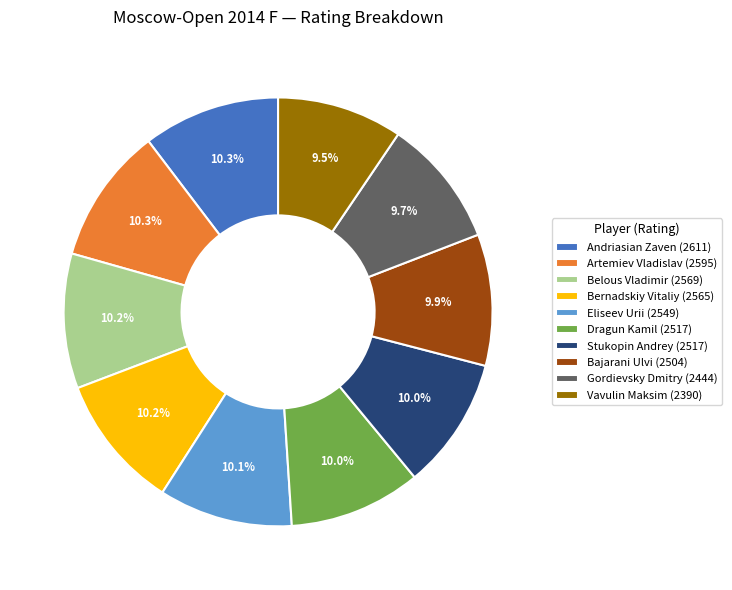

Is it true that Stukopin Andrey is 10% of the pie?

True